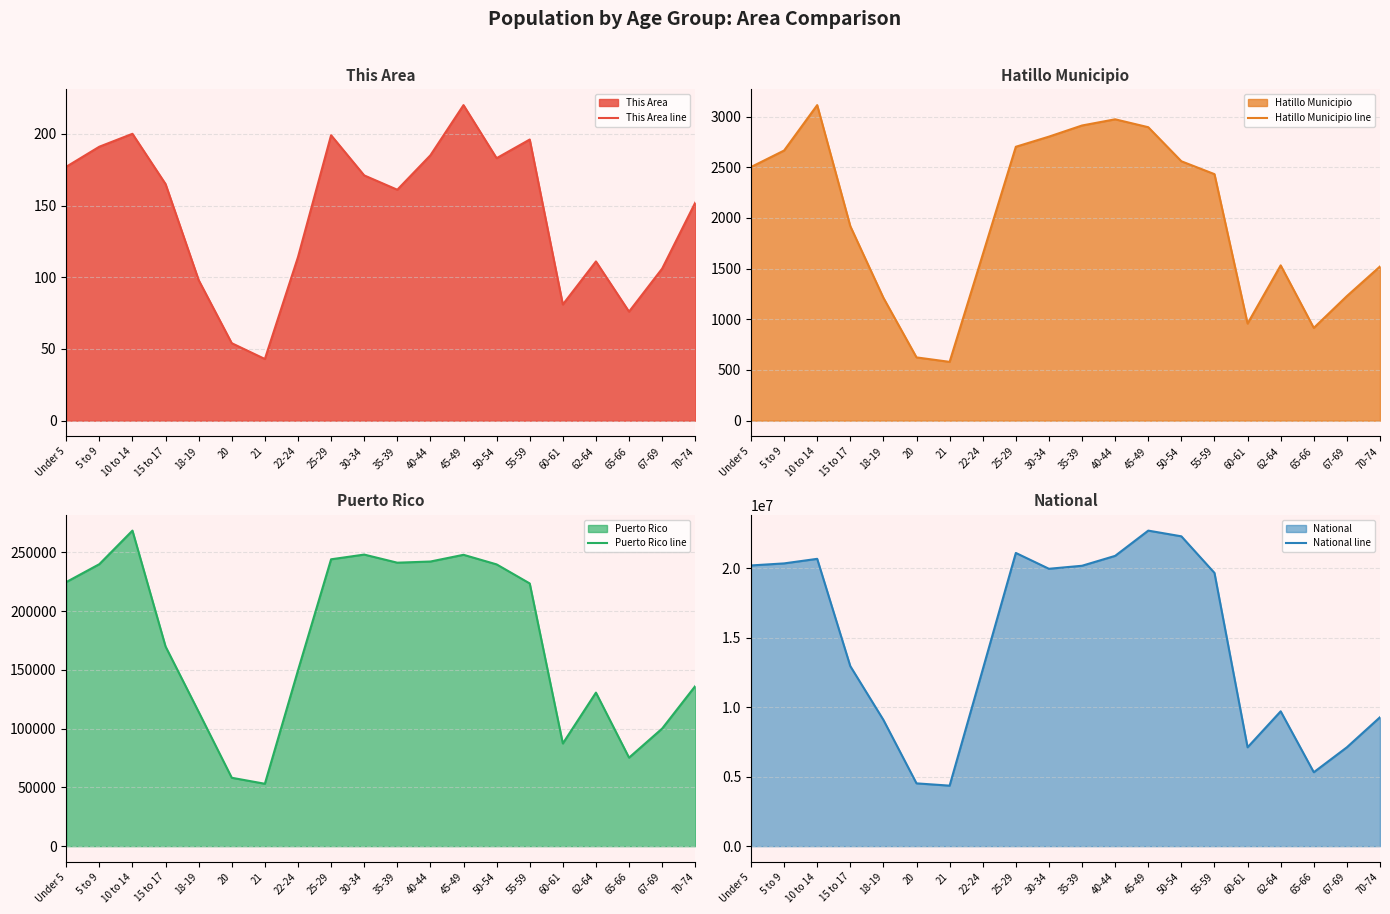

What is the sum of all This Area line values?

2883